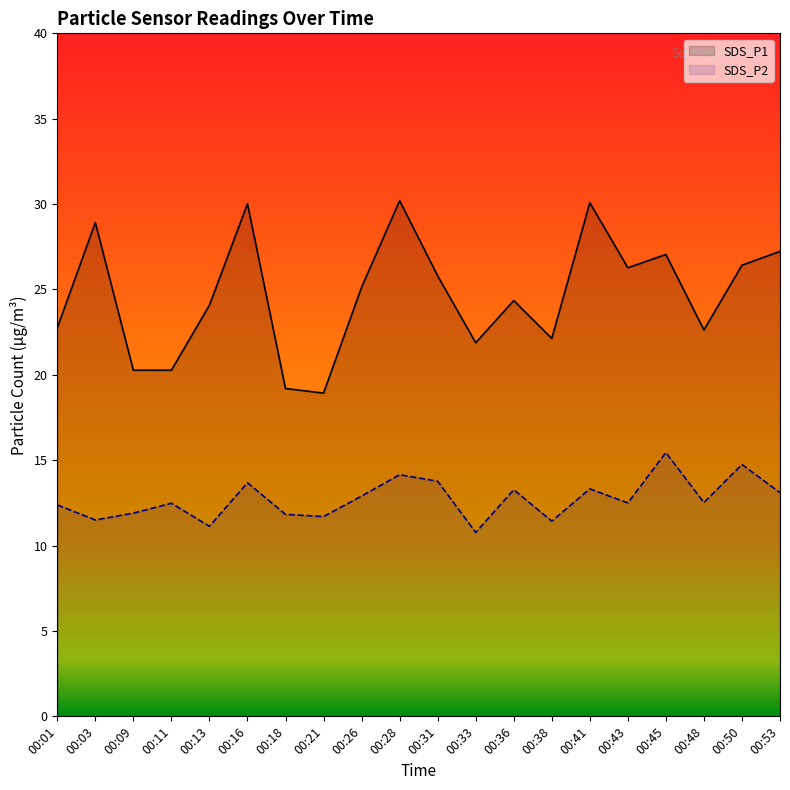

What is the total value across all series at 00:48?

35.1